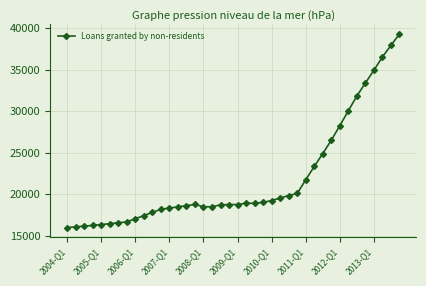

What is the value of the 19th point from the left?

18733.4